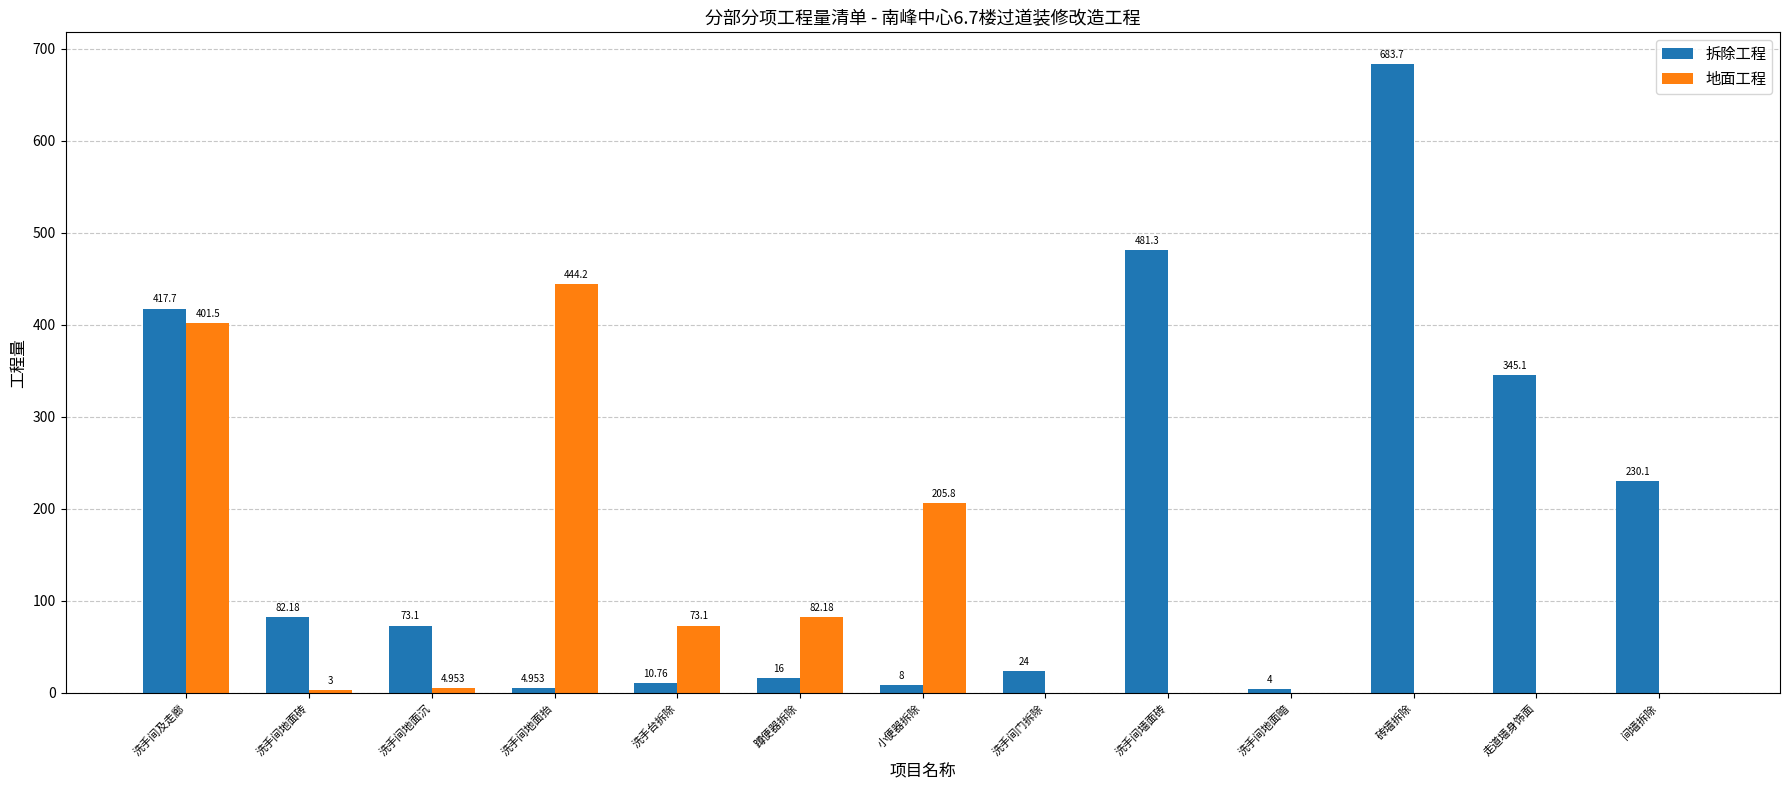

What is the total value across all series at 洗手间地面沉?

78.1